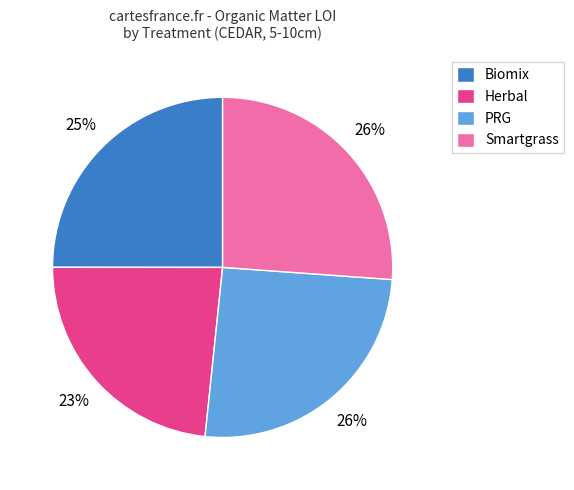

Is there a majority slice in this chart?

No